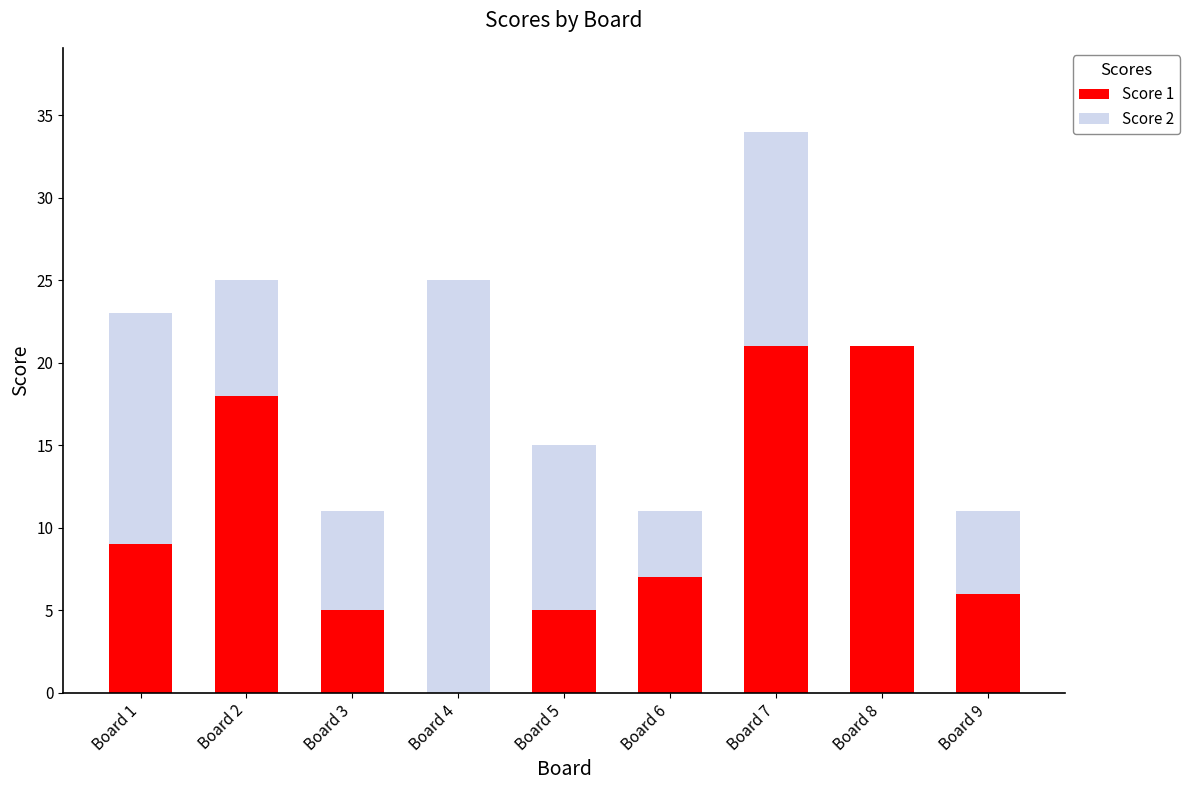

Reading left to right, what are the values for Score 1?

Board 1=9	Board 2=18	Board 3=5	Board 4=0	Board 5=5	Board 6=7	Board 7=21	Board 8=21	Board 9=6